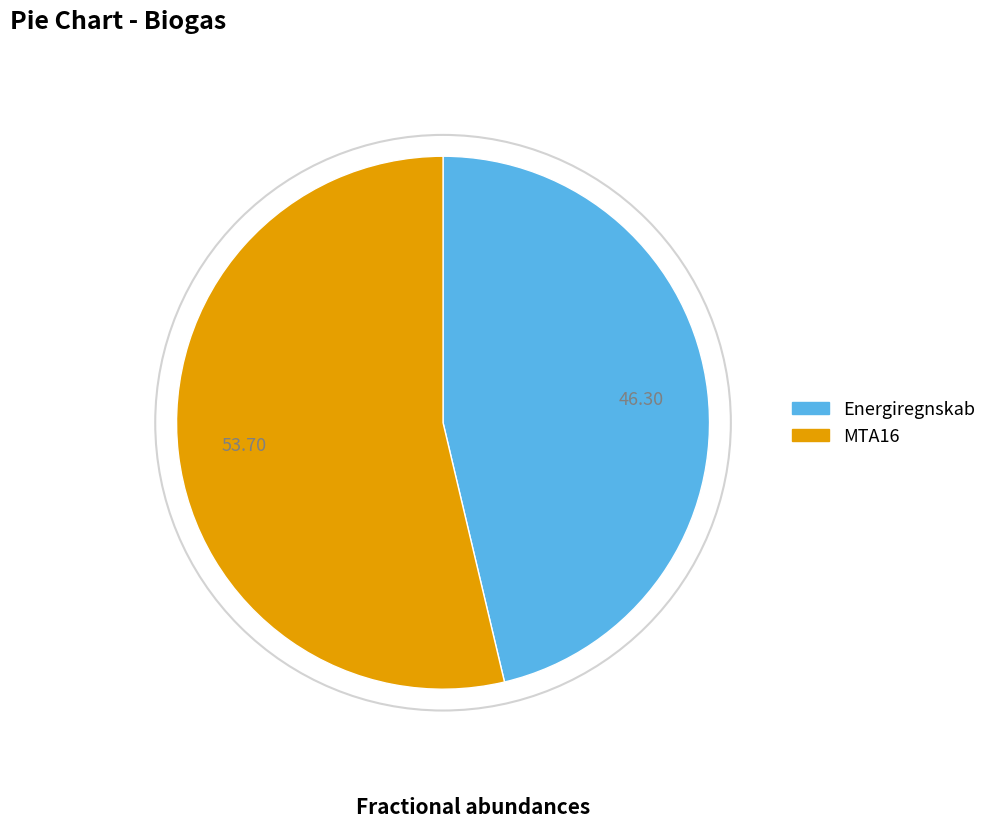

Rank the categories by value from lowest to highest.

Energiregnskab, MTA16